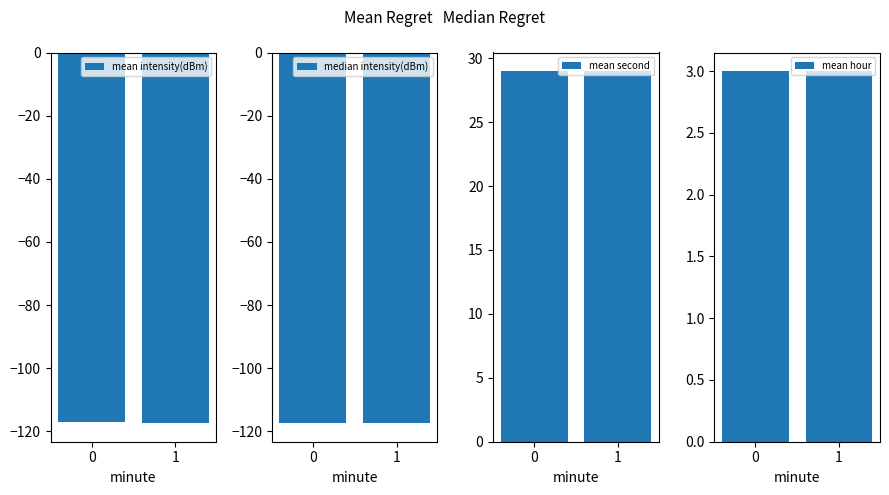

Reading right to left, transcribe all the data shown in this chart.

mean intensity(dBm): -117.4	-117.2
median intensity(dBm): -117.4	-117.3
mean second: 29.0	29.0
mean hour: 3.0	3.0